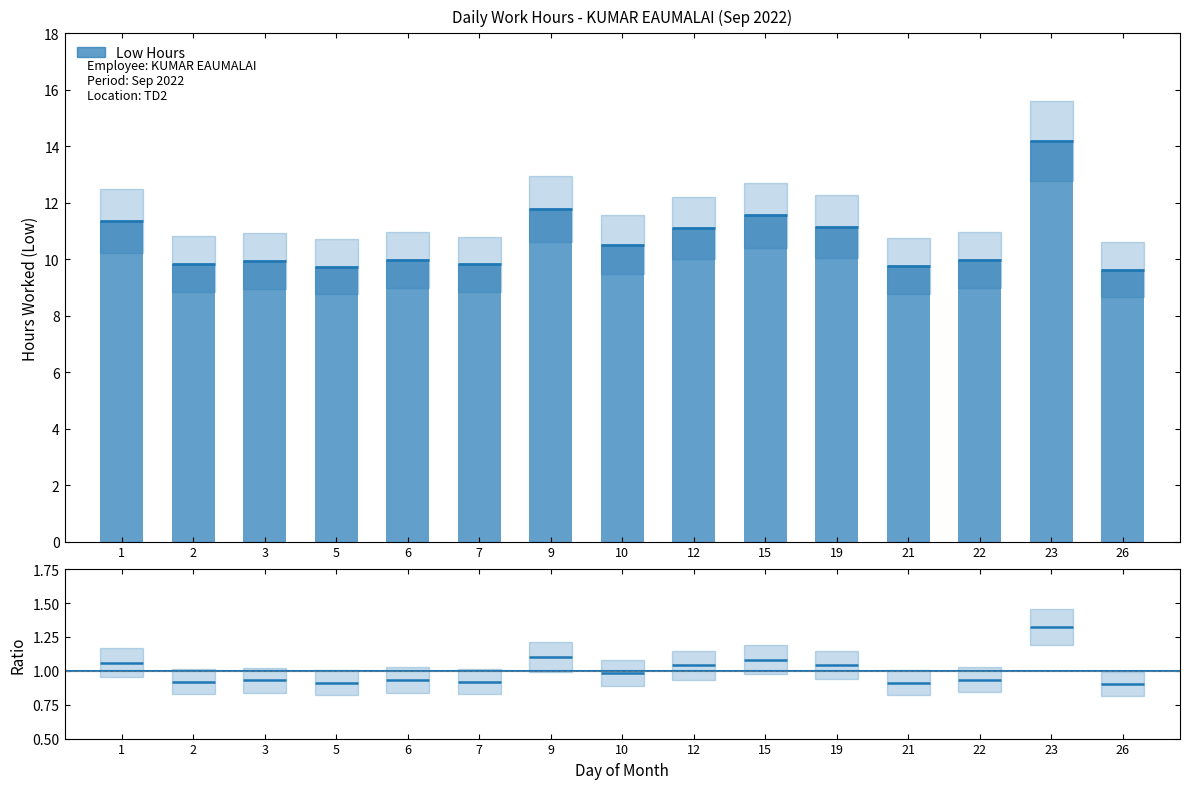

Reading left to right, transcribe all the data shown in this chart.

1=11.3	2=9.8	3=9.9	5=9.7	6=10.0	7=9.8	9=11.8	10=10.5	12=11.1	15=11.6	19=11.2	21=9.8	22=10.0	23=14.2	26=9.6